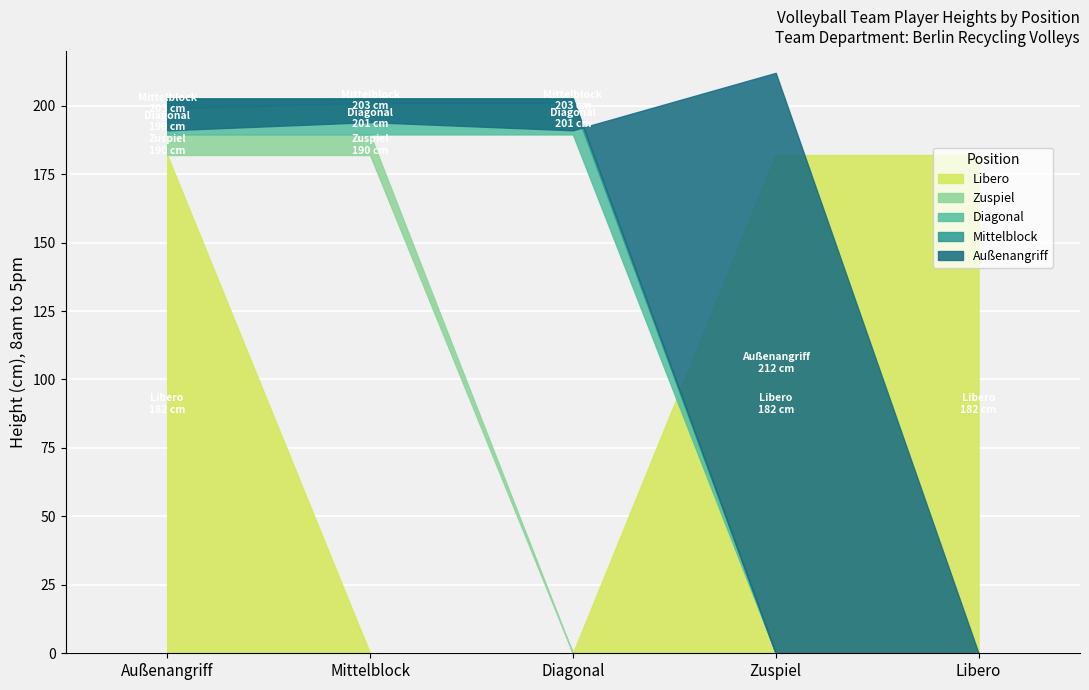

True or false: Mittelblock and Diagonal cross at least once.

False